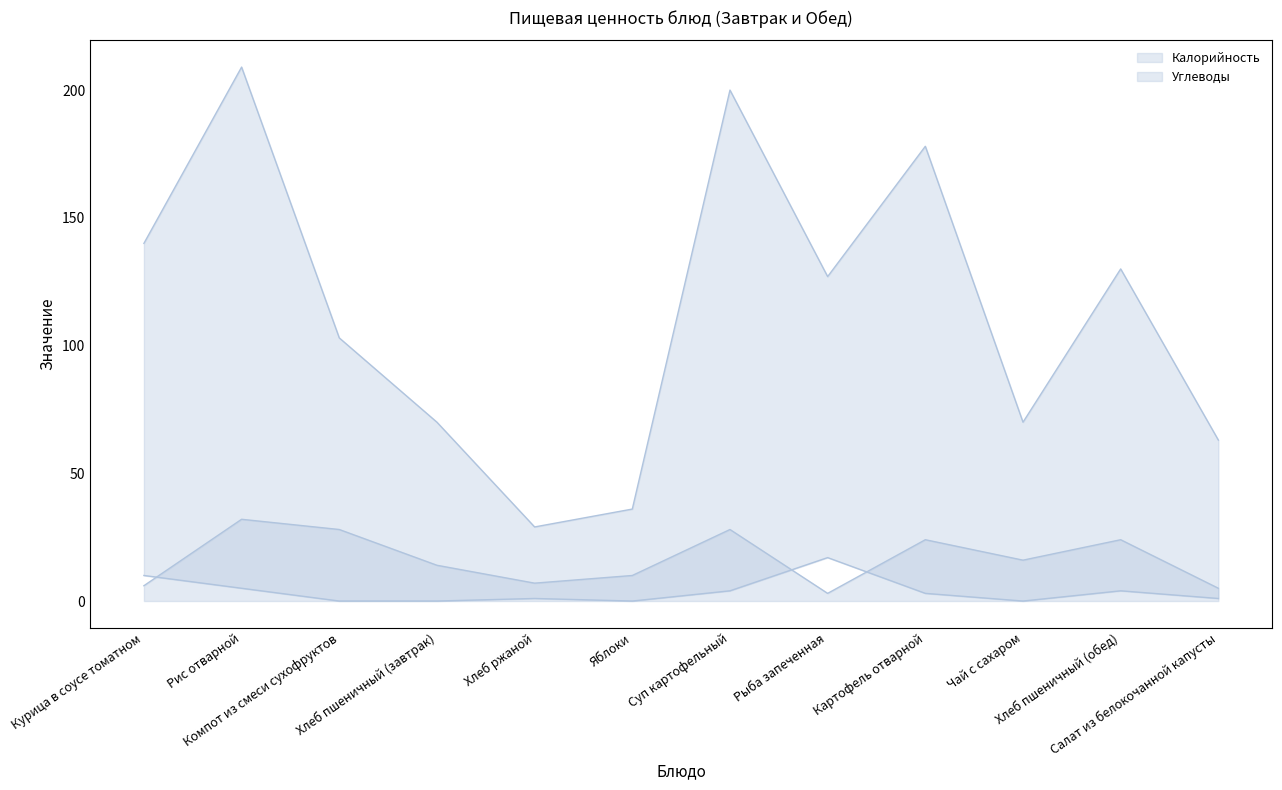

Where is the first local maximum for Калорийность?

Рис отварной